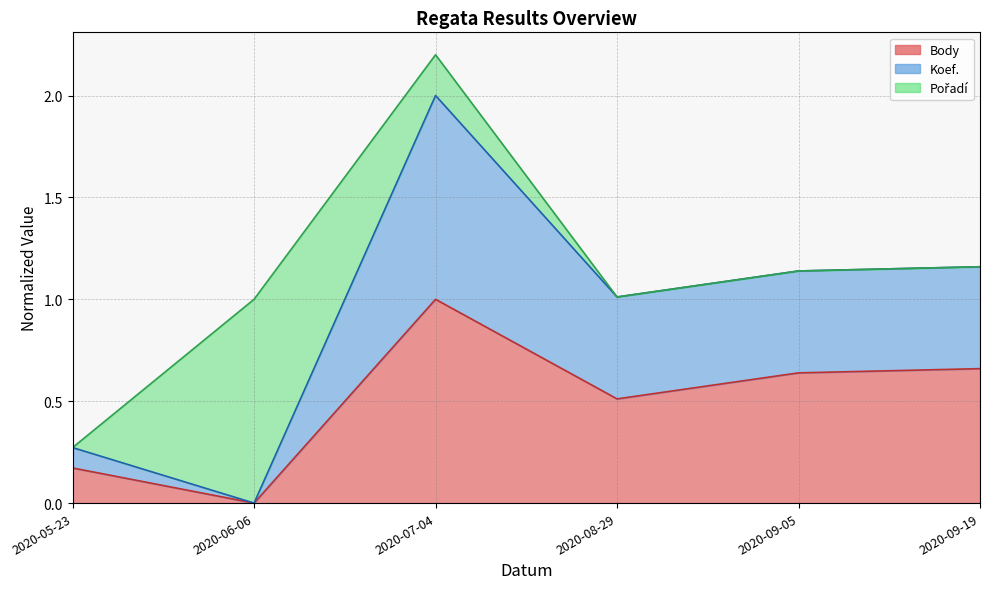

How many values in the Body series exceed 0?

5